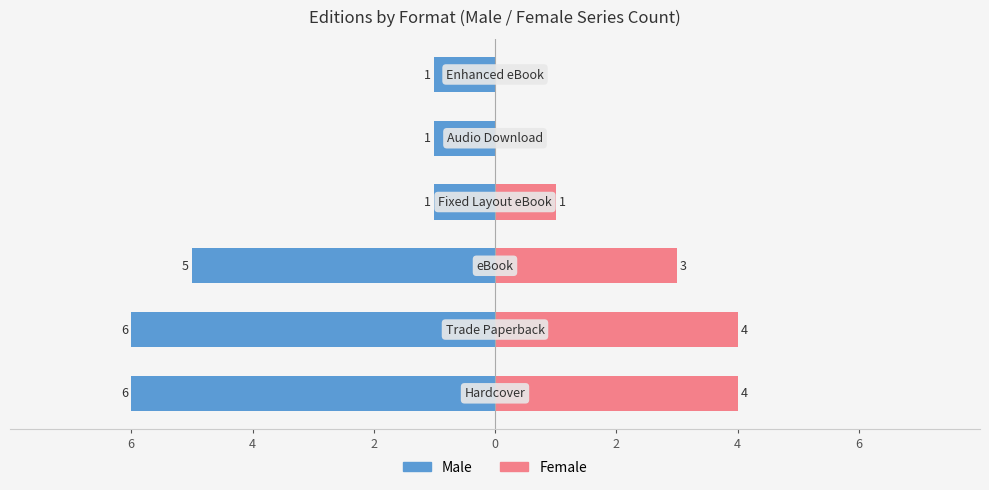

What is the average value of the Male series?

-3